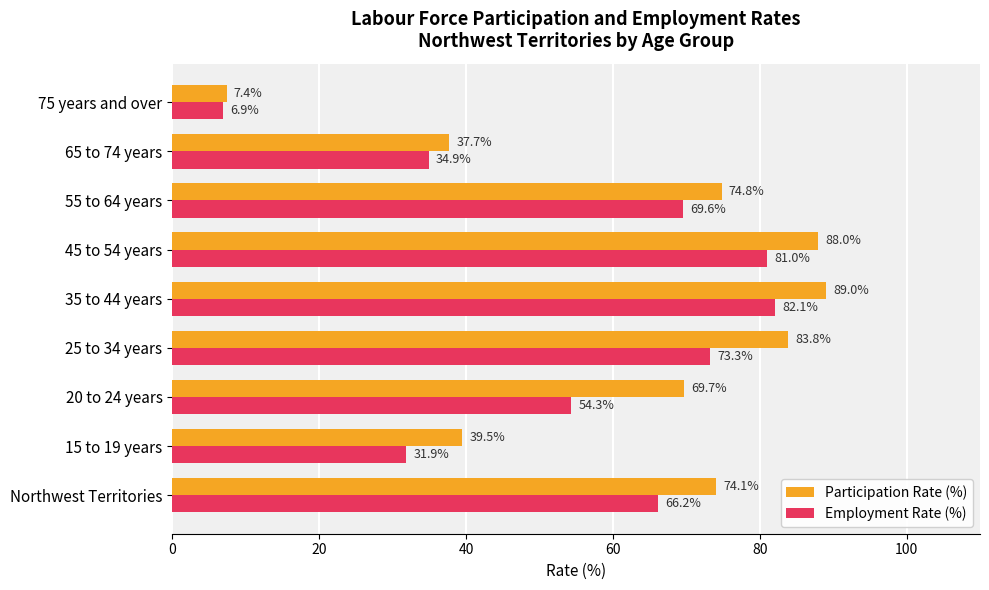

Where is Participation Rate (%) nearest to the value 48?

15 to 19 years